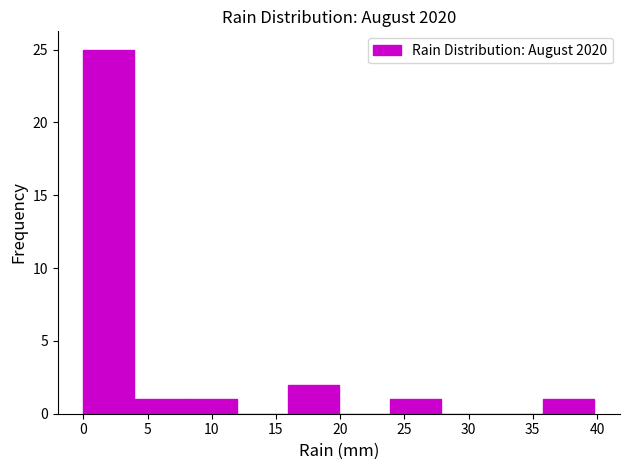

Reading left to right, transcribe this chart: for each bar, give the range it covers on the x-axis and its height. Neither the bar edges nor the heights are printed on the chart, so give them approximately, as read against the axes.

0 to 4: 25
4 to 8: 1
8 to 12: 1
12 to 16: 0
16 to 20: 2
20 to 24: 0
24 to 28: 1
28 to 32: 0
32 to 36: 0
36 to 40: 1